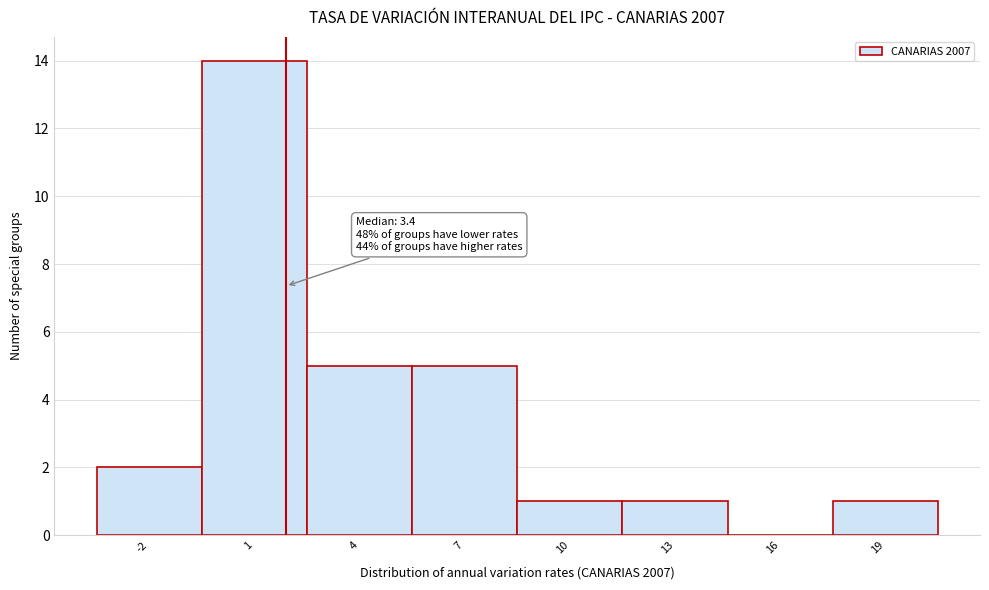

Reading left to right, transcribe all the data shown in this chart.

-2=2	1=14	4=5	7=5	10=1	13=1	16=0	19=1